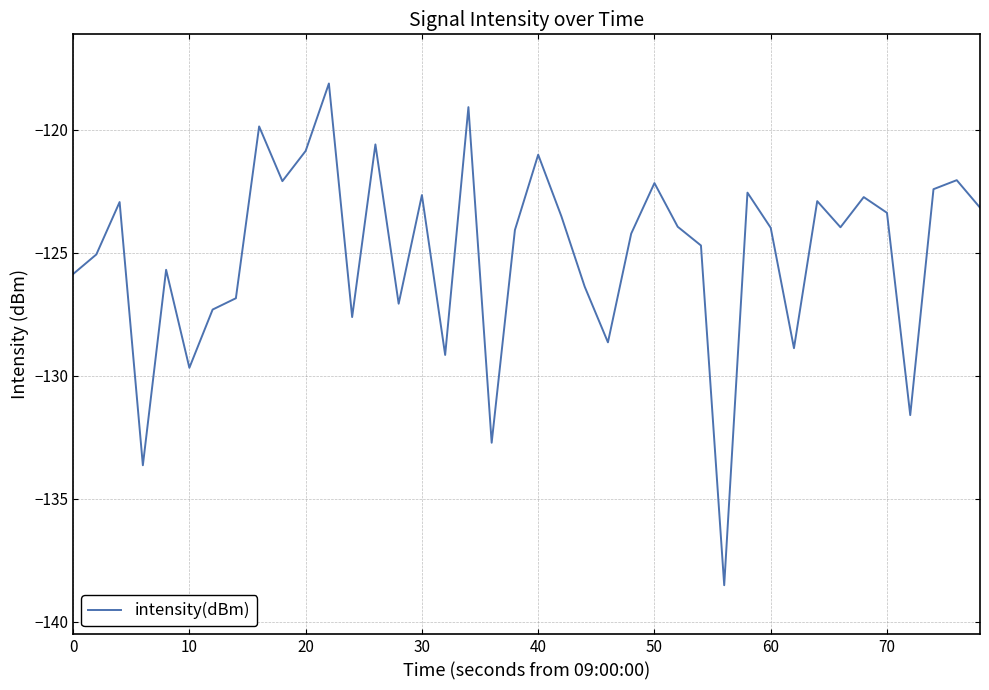

What is the difference between the maximum and minimum values?

20.4